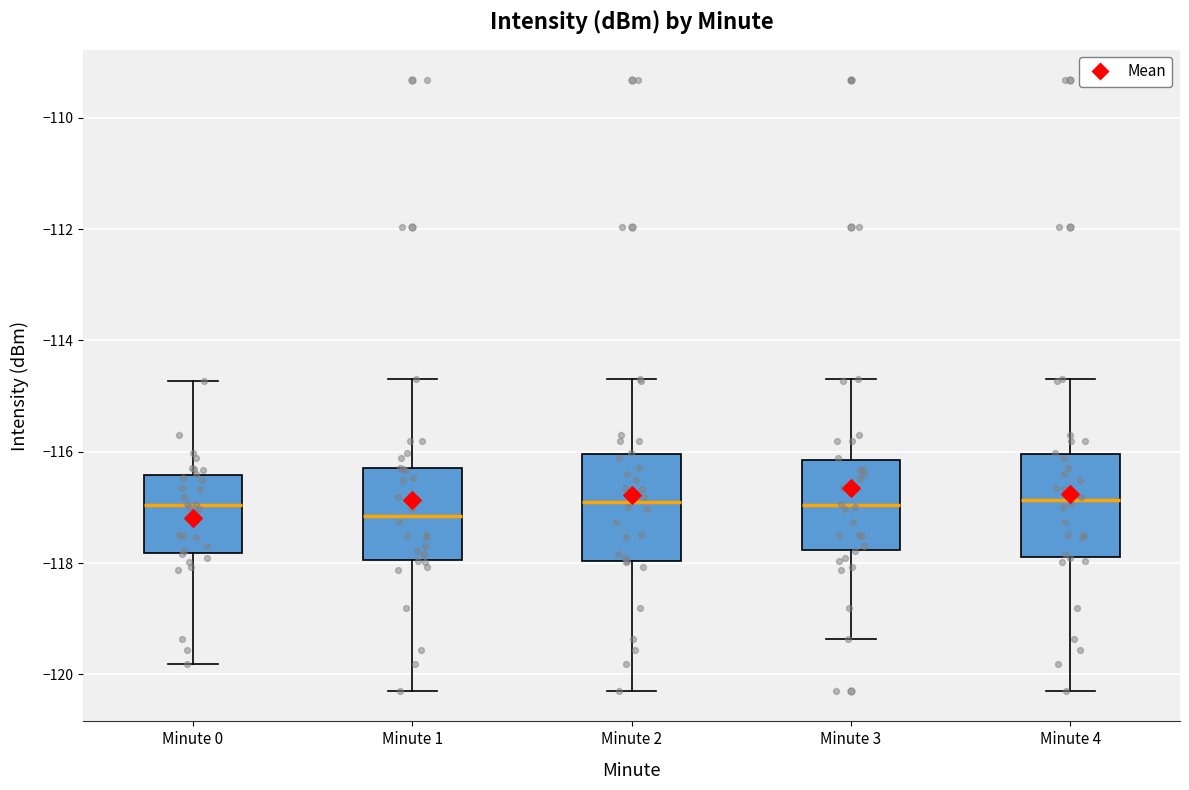

Where does the median line of the box for Minute 0 sit on the y-axis? The values are not printed on the chart, so give them approximately, as read against the axis.

-117.0